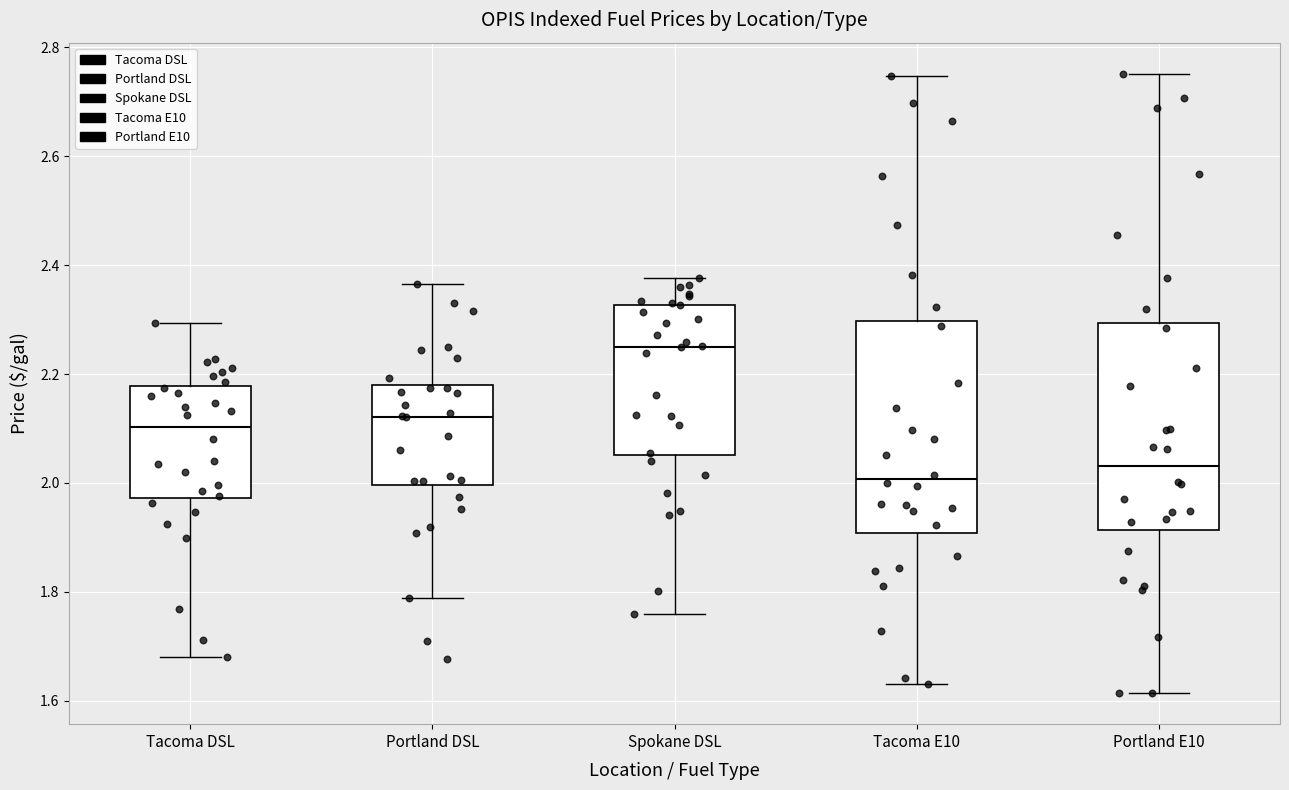

Reading left to right, read every box against the y-axis: the position of its median line, the range the box covers, and the ends of its whiskers. The values are not printed on the chart, so give them approximately, as read against the axis.

Tacoma DSL: median 2.10, box 1.98 to 2.18, whiskers 1.68 to 2.30
Portland DSL: median 2.12, box 2.00 to 2.18, whiskers 1.78 to 2.36
Spokane DSL: median 2.26, box 2.06 to 2.32, whiskers 1.76 to 2.38
Tacoma E10: median 2.00, box 1.90 to 2.30, whiskers 1.64 to 2.74
Portland E10: median 2.04, box 1.92 to 2.30, whiskers 1.62 to 2.76